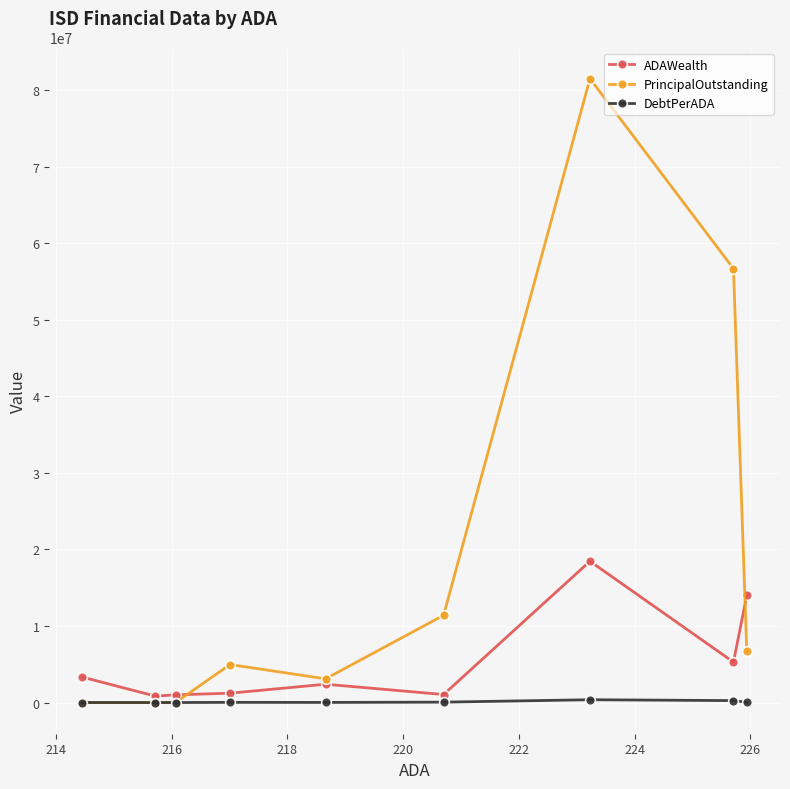

True or false: ADAWealth and PrincipalOutstanding cross at least once.

True